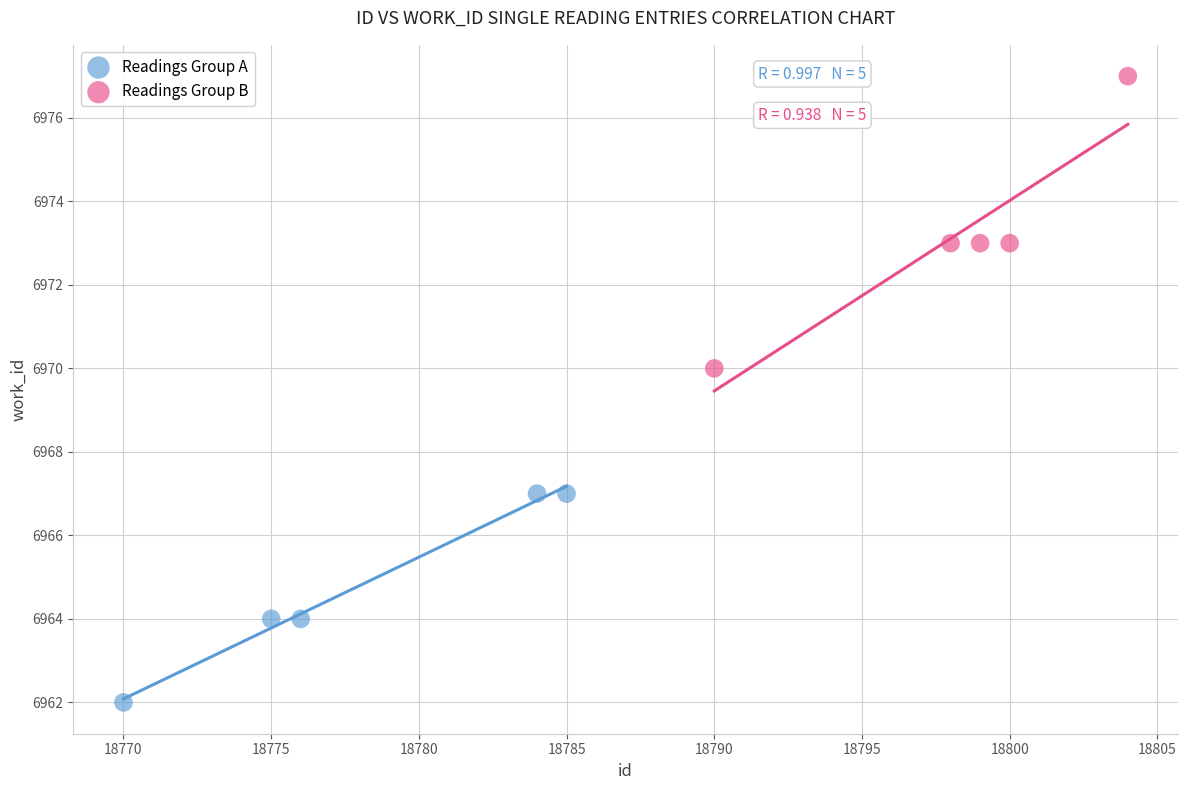

Which series has the largest Y range (max minus min)?

Readings Group B